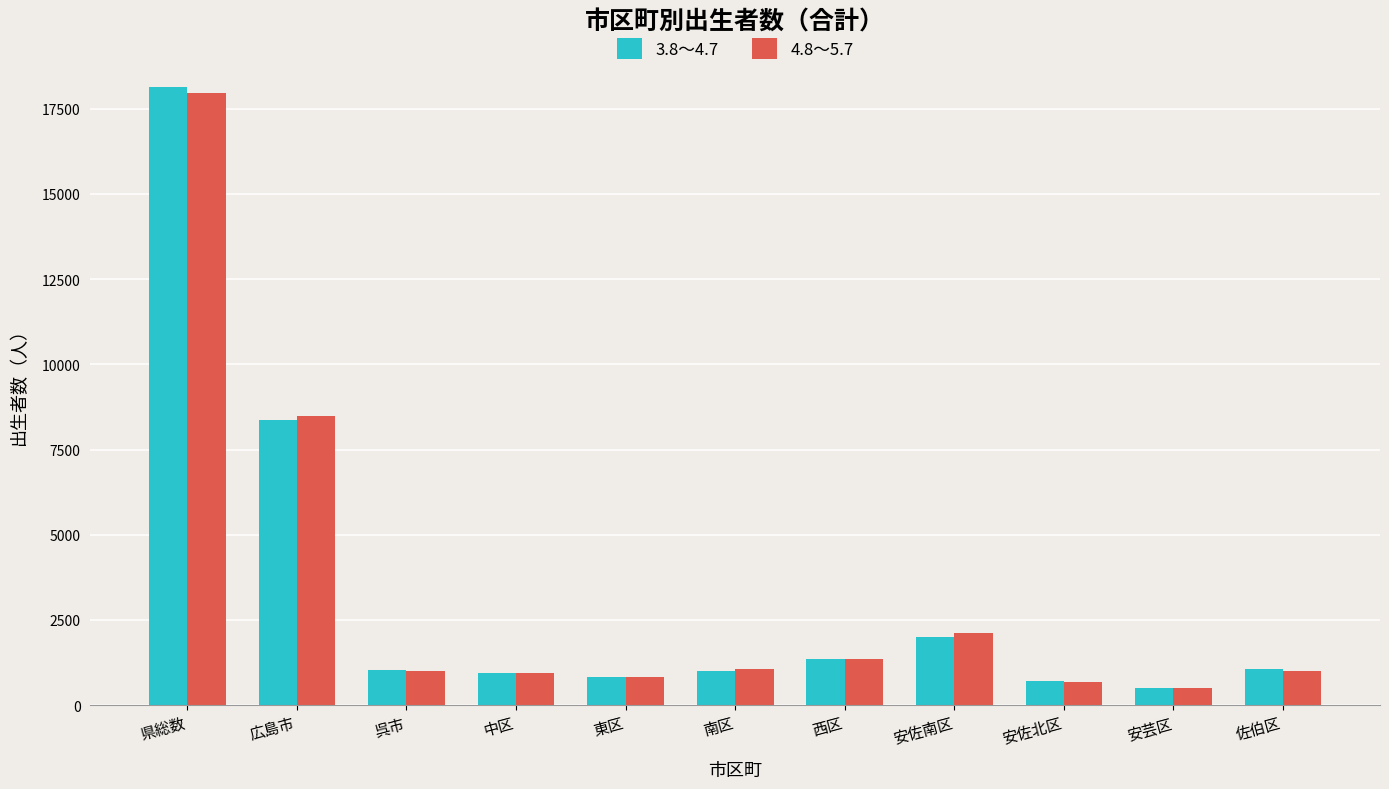

Which series has the widest spread of values?

3.8～4.7